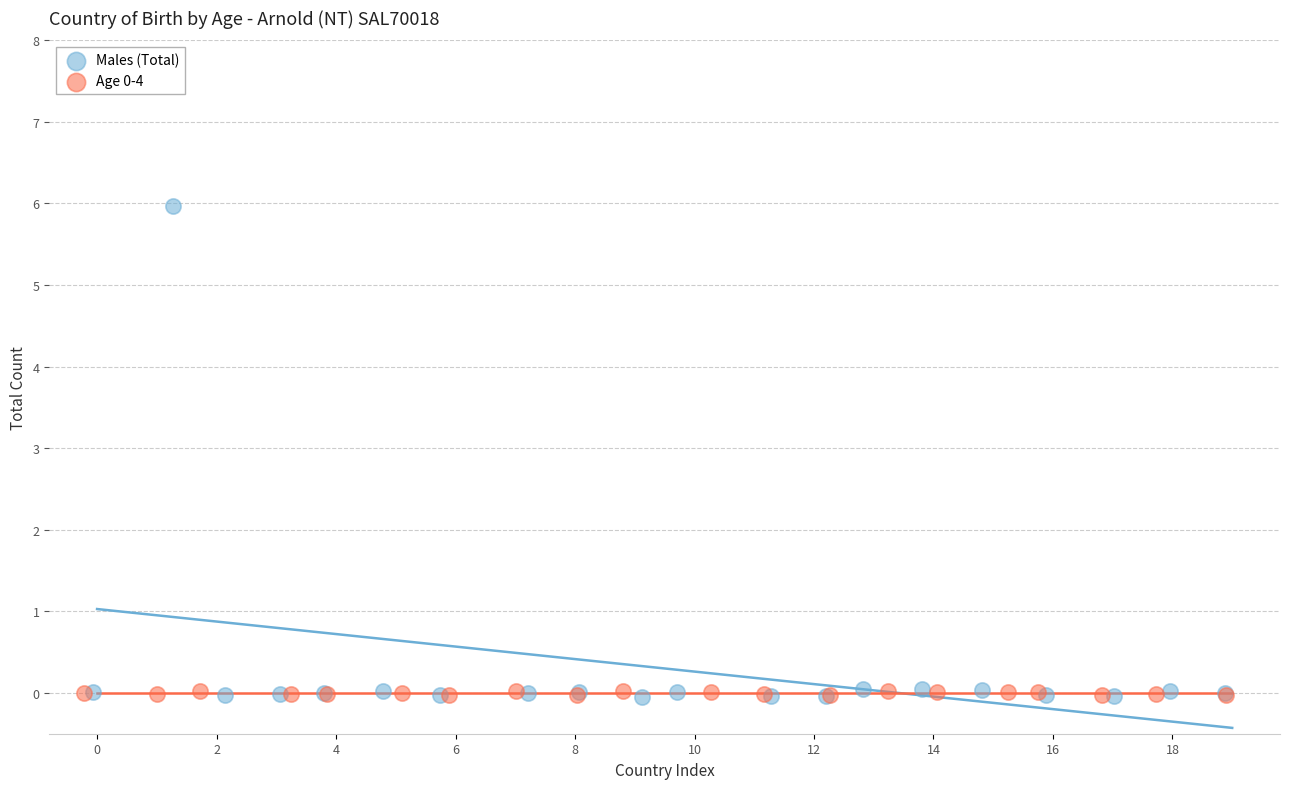

Which series reaches the maximum Y coordinate?

Males (Total)